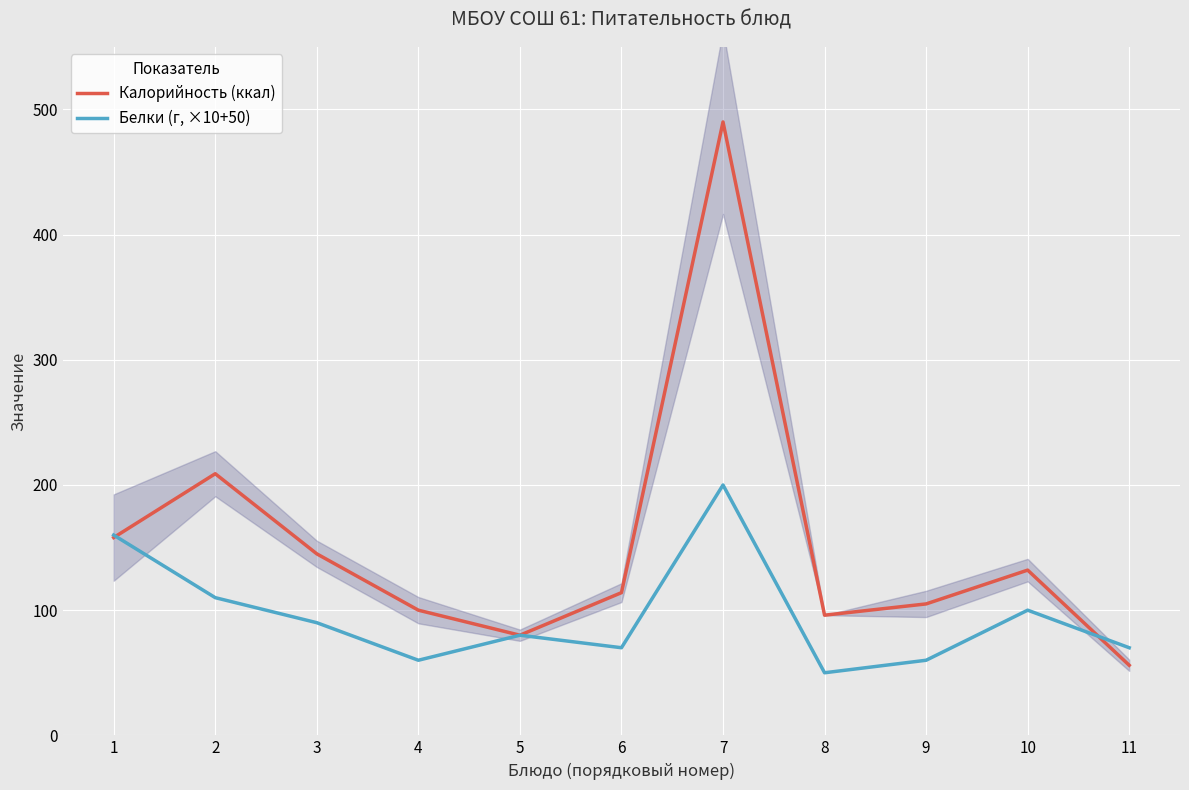

Does the chart display data point markers on the line(s)?

No